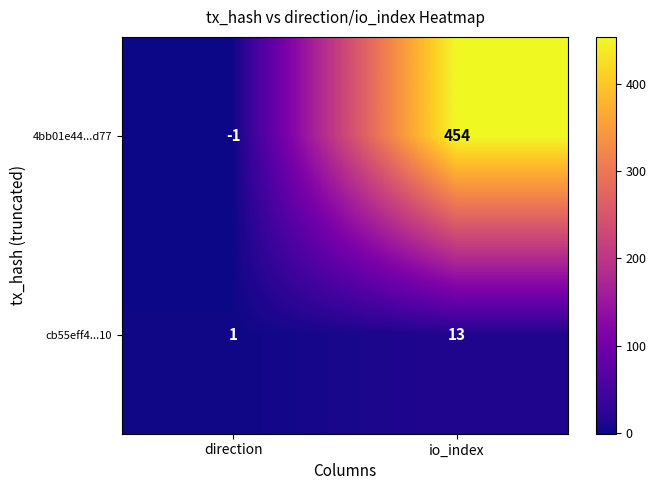

What is the difference between the maximum and minimum values in the cb55eff4...10 series?

12